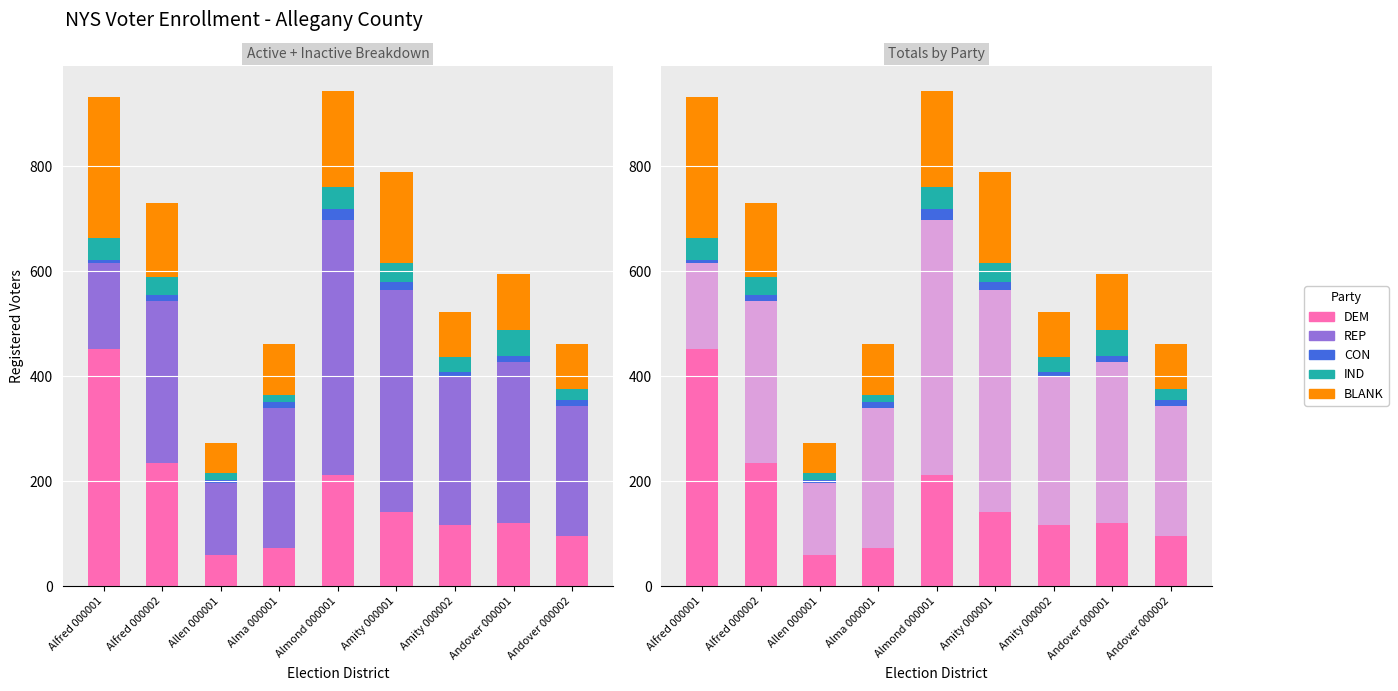

Which category has the lowest value in the BLANK series?

Allen 000001